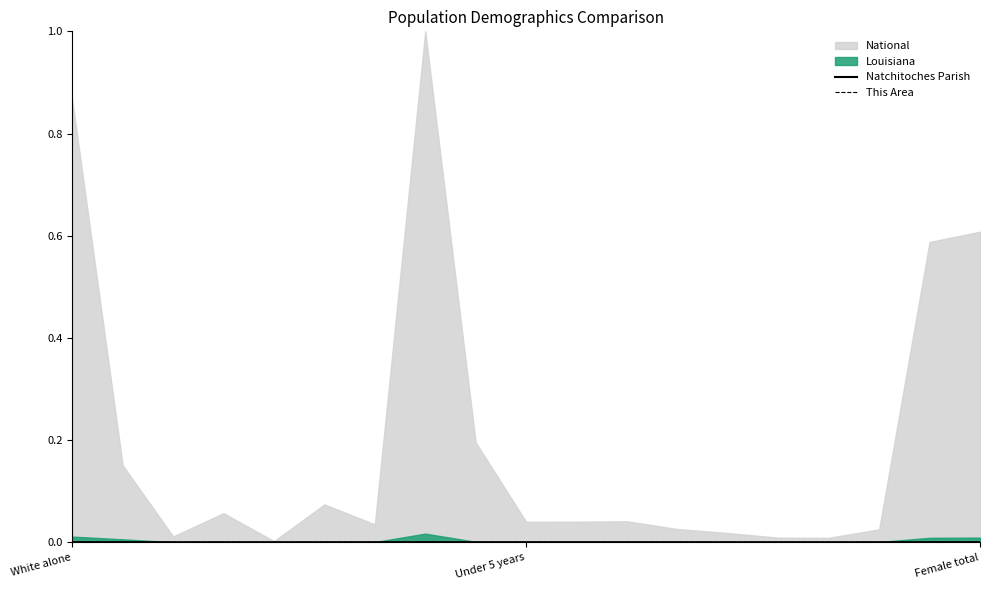

In This Area, how many points are lower than both neighbors (excluding endpoints)?

3